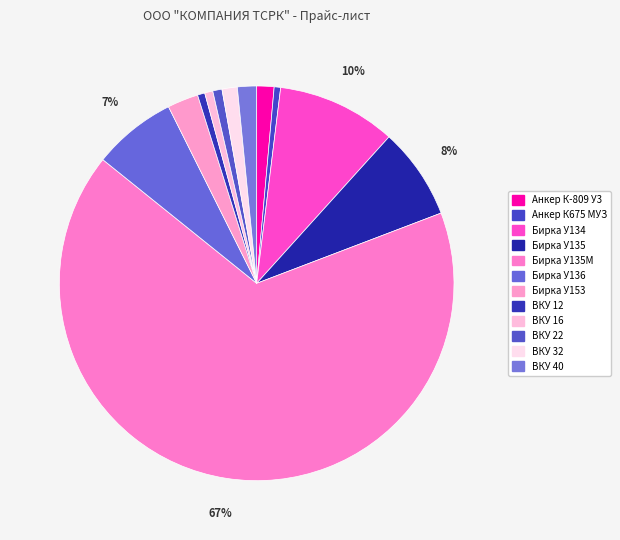

Which category has the smallest portion of the pie?

Анкер К675 МУЗ